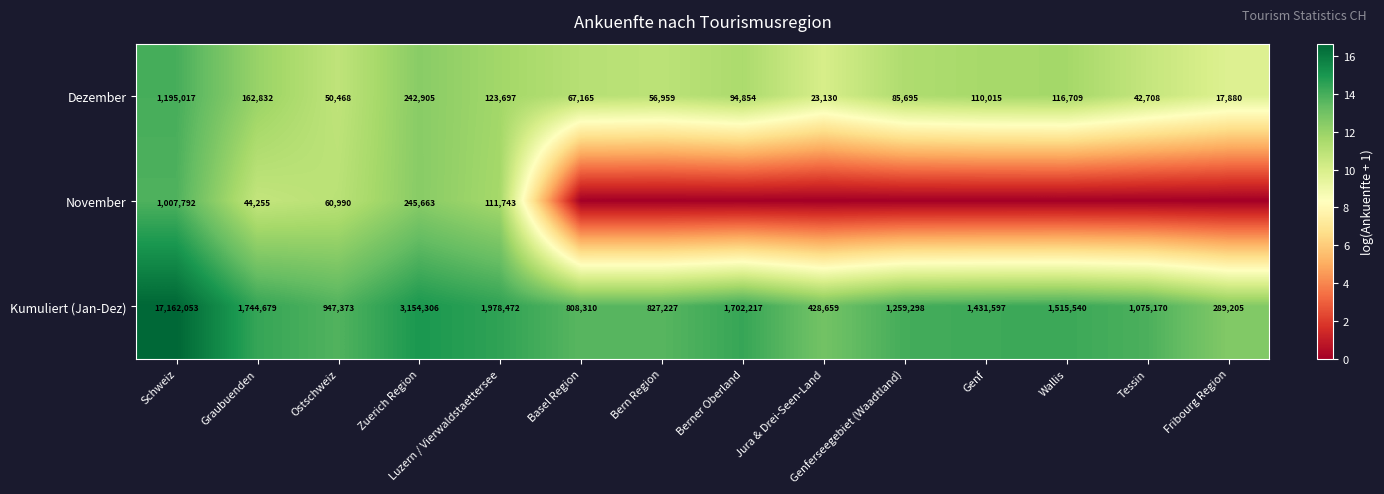

Is it true that Dezember equals 19.2 at Wallis?

False